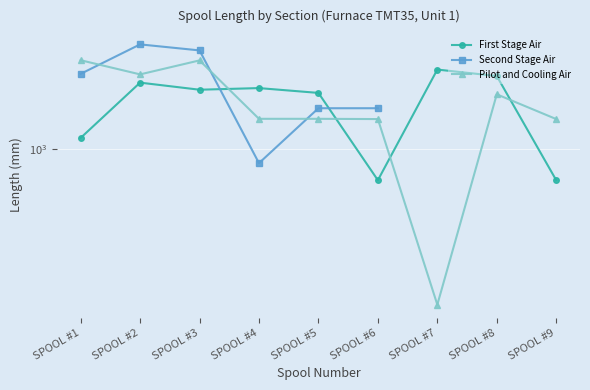

What is the average value of the First Stage Air series?

2065.6